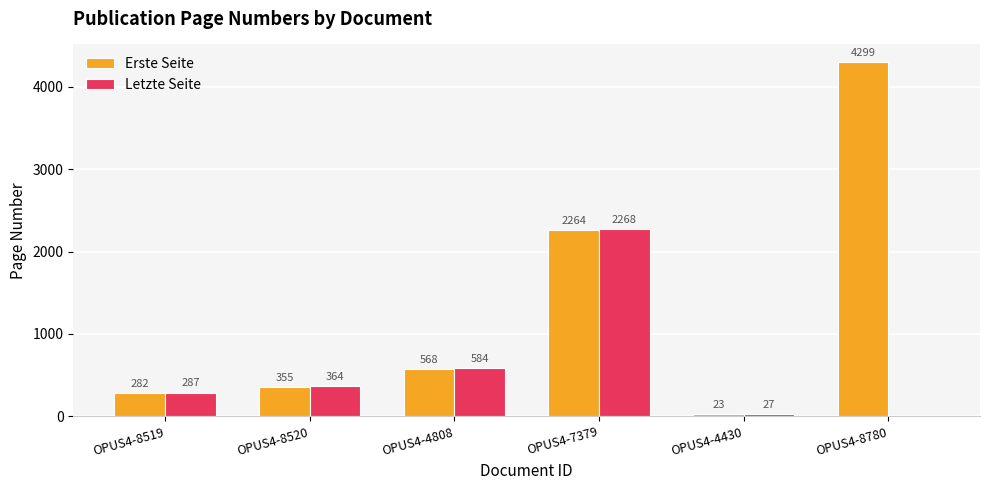

Which series changed the most between OPUS4-8519 and OPUS4-8780?

Erste Seite